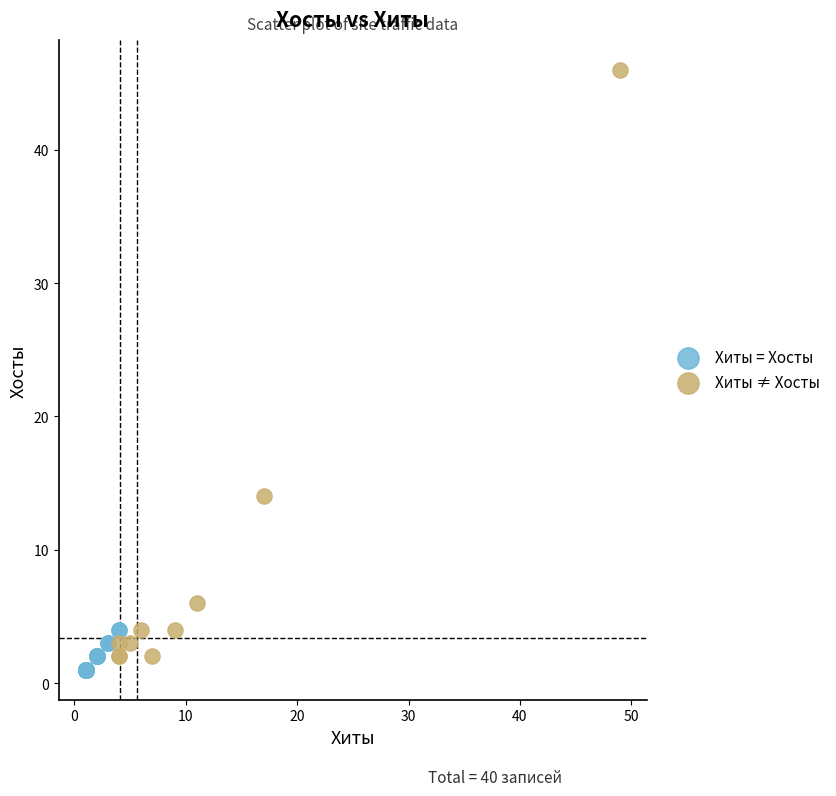

Which series has the widest spread of Y values?

Хиты ≠ Хосты